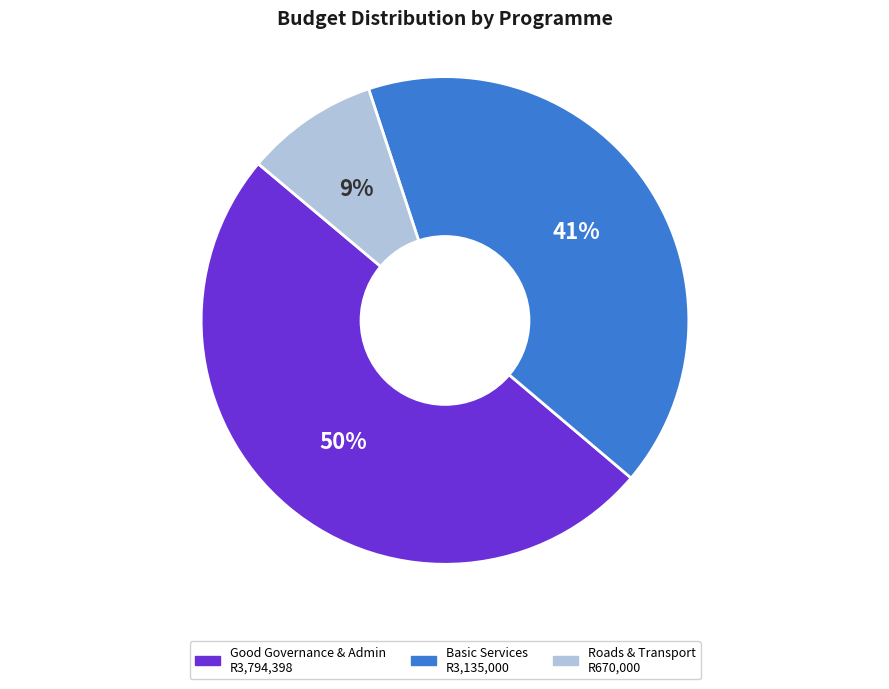

How many slices are in this pie chart?

3